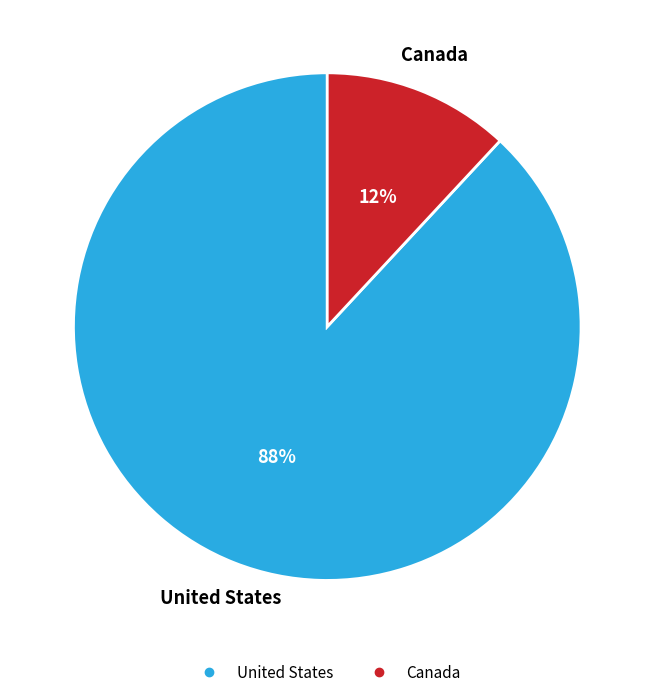

Is it true that United States is 88% of the pie?

True